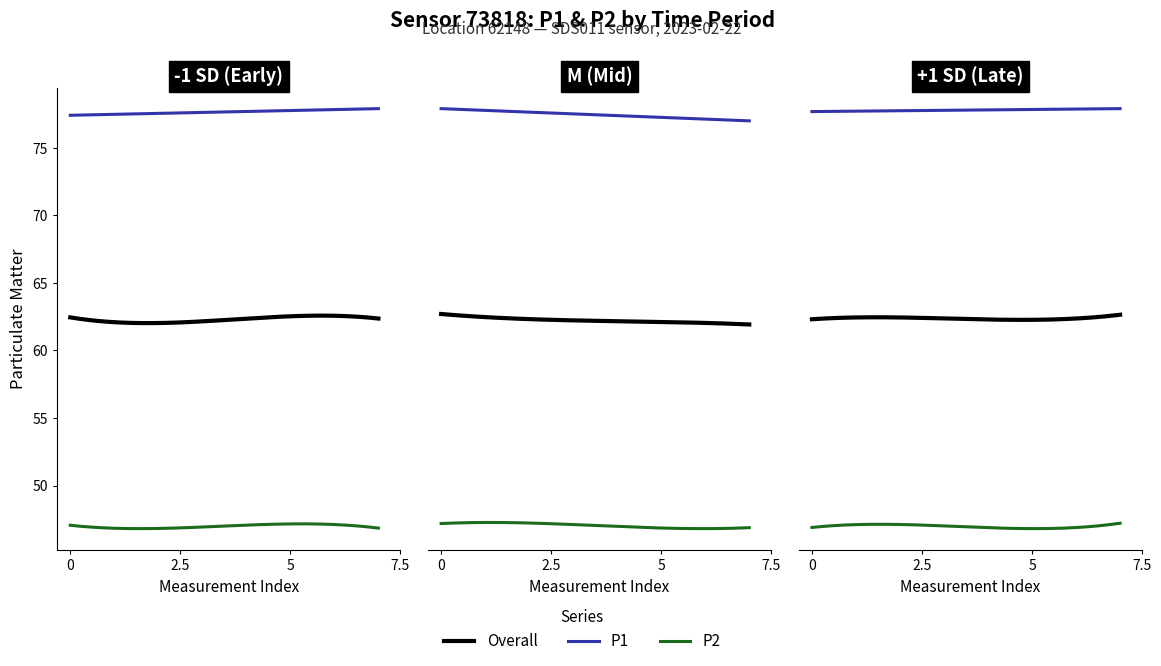

True or false: P1 and P2 cross at least once.

False